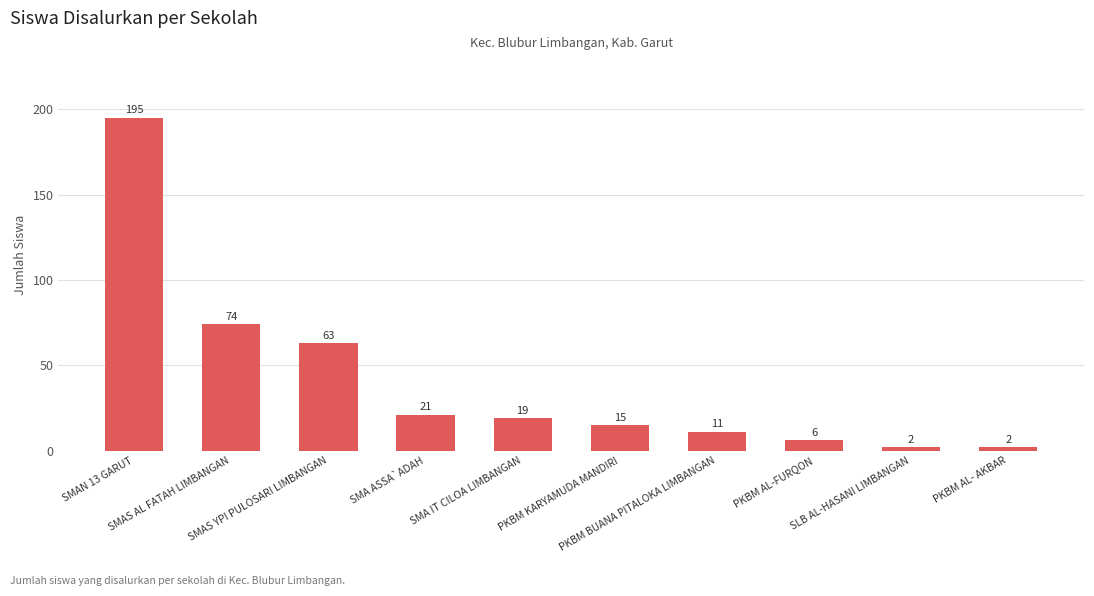

Reading left to right, list all the values displayed in this chart.

SMAN 13 GARUT=195	SMAS AL FATAH LIMBANGAN=74	SMAS YPI PULOSARI LIMBANGAN=63	SMA ASSA`ADAH=21	SMA IT CILOA LIMBANGAN=19	PKBM KARYAMUDA MANDIRI=15	PKBM BUANA PITALOKA LIMBANGAN=11	PKBM AL-FURQON=6	SLB AL-HASANI LIMBANGAN=2	PKBM AL- AKBAR=2